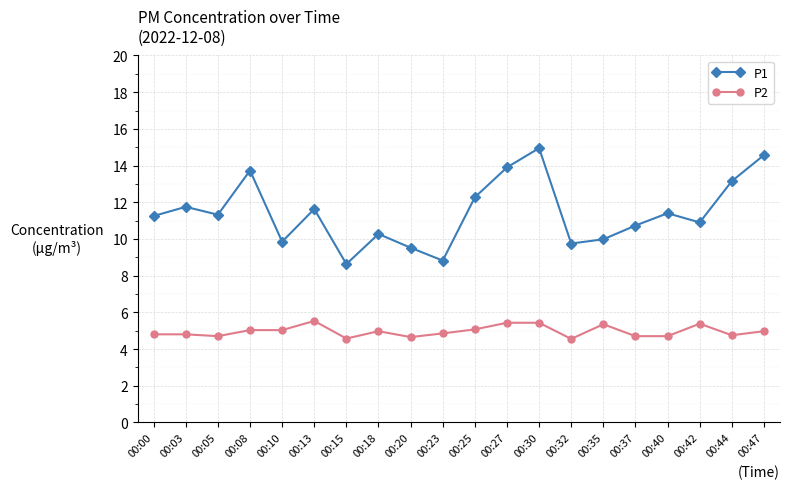

What is the value of the P2 point at the 2nd from the left?

4.8